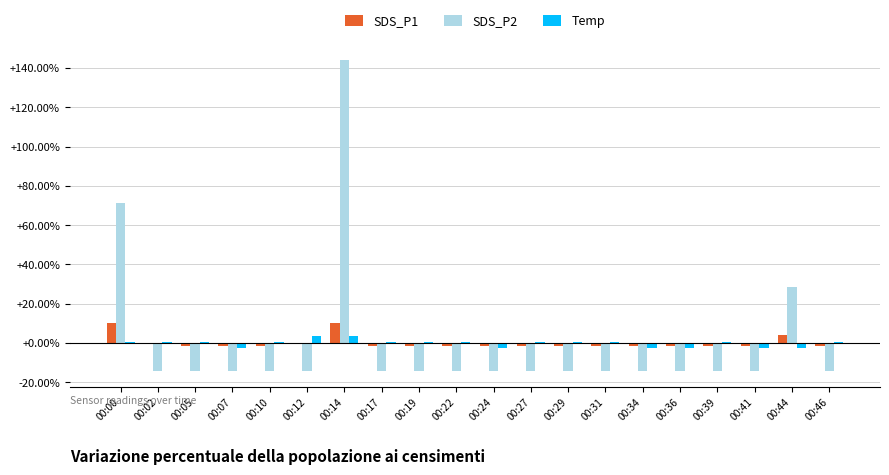

Is the value of SDS_P2 at 00:31 greater than the value of SDS_P1 at 00:39?

No